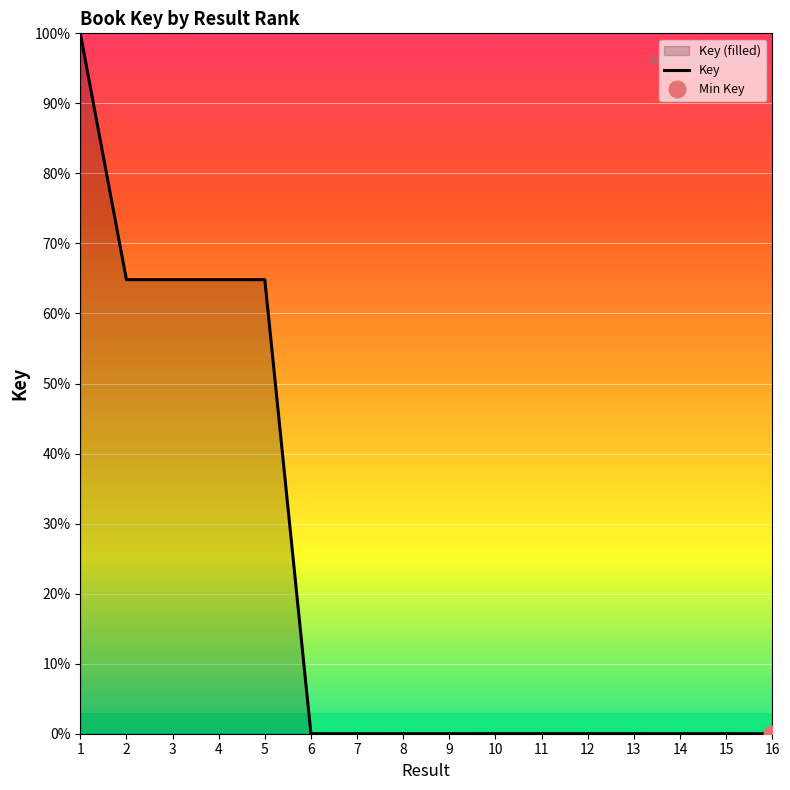

True or false: the data shows 114.5 at 5.

False